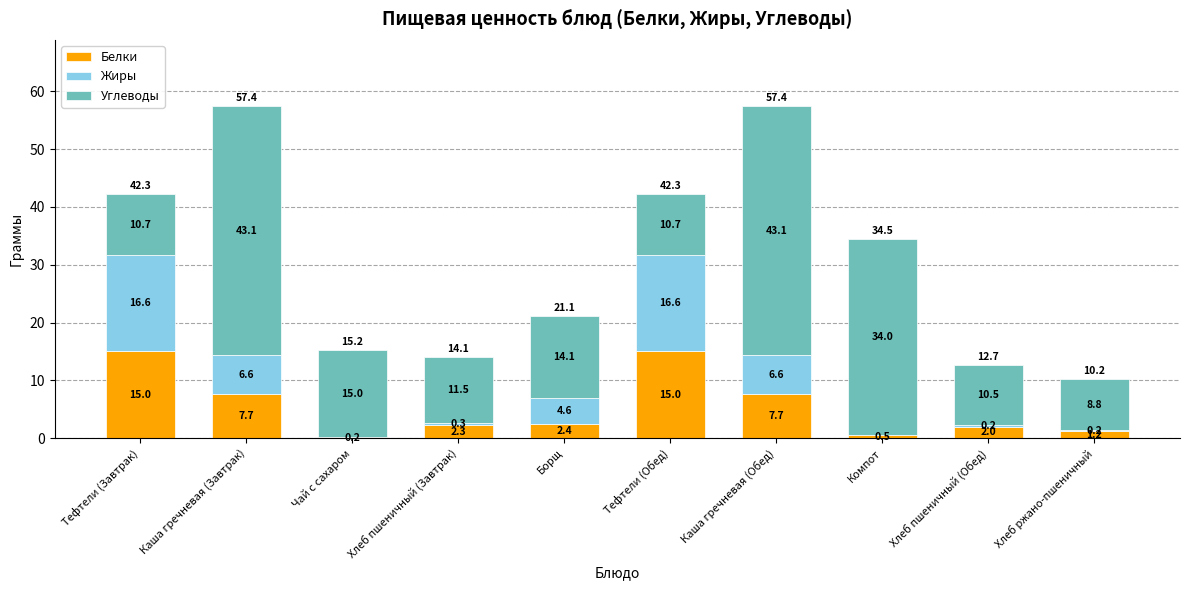

How many categories are shown in the chart?

10